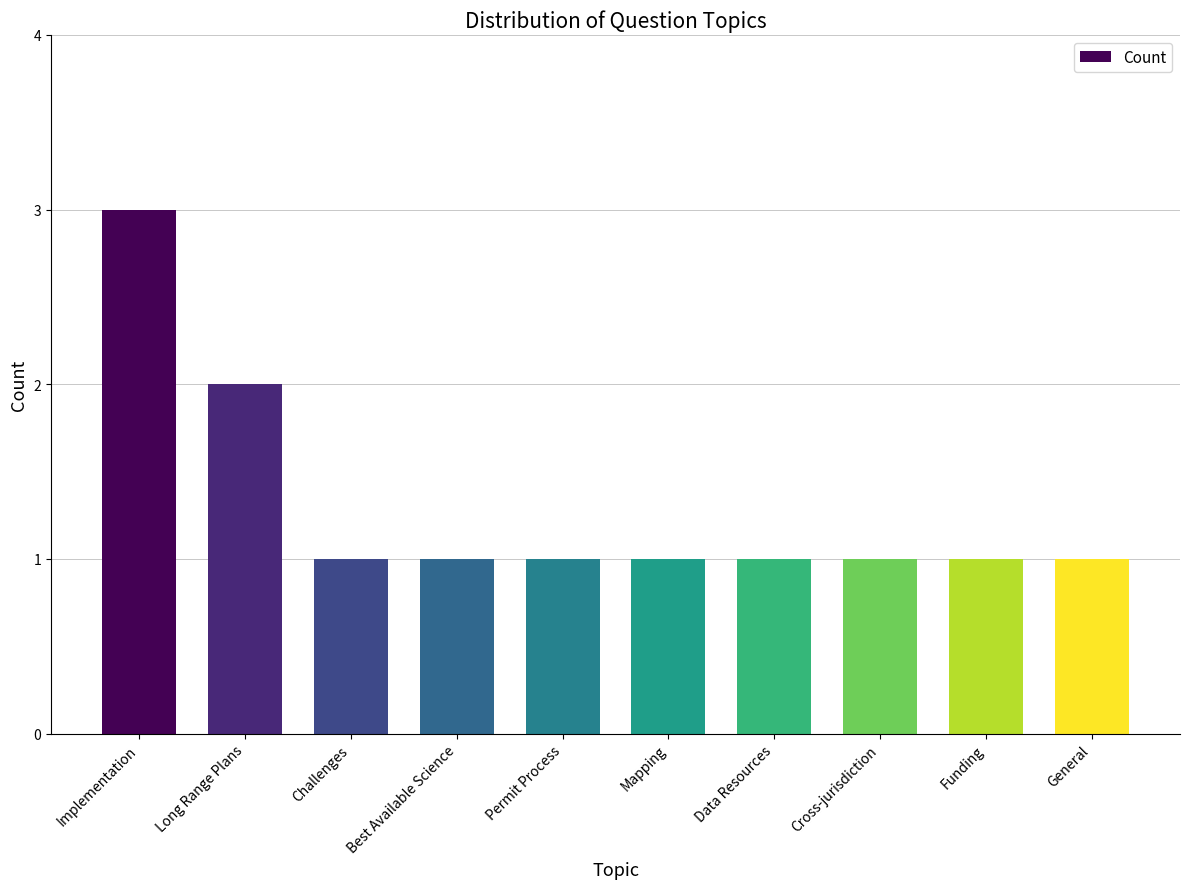

What is the greatest value displayed?

3